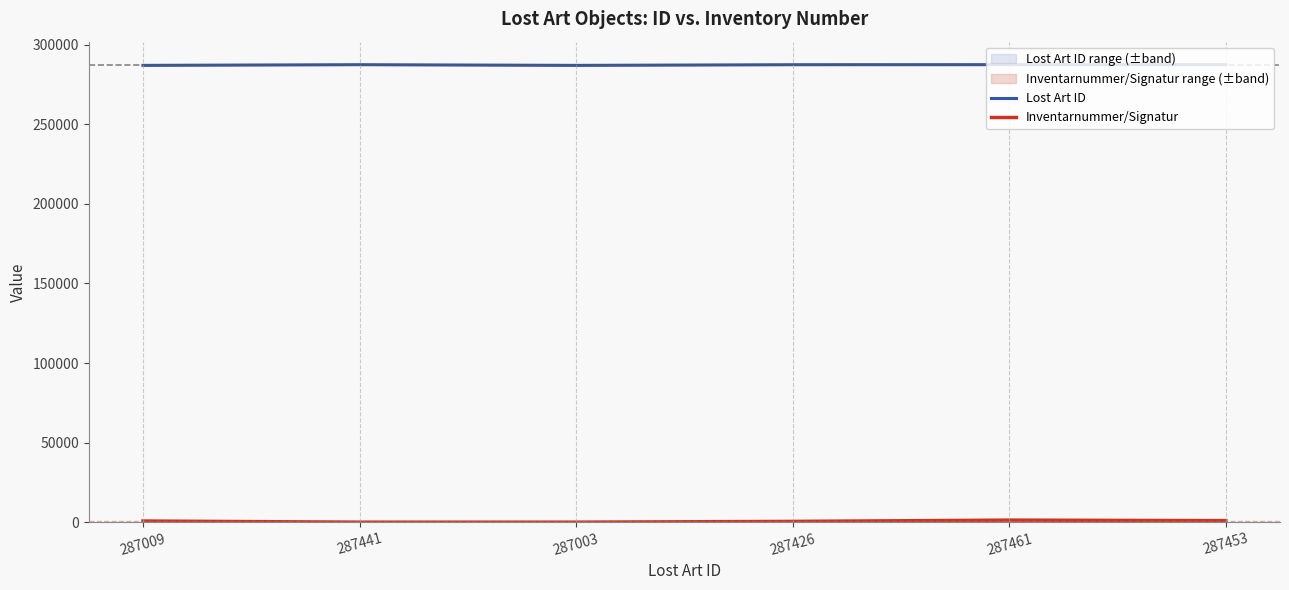

How many lines are shown in the chart?

2